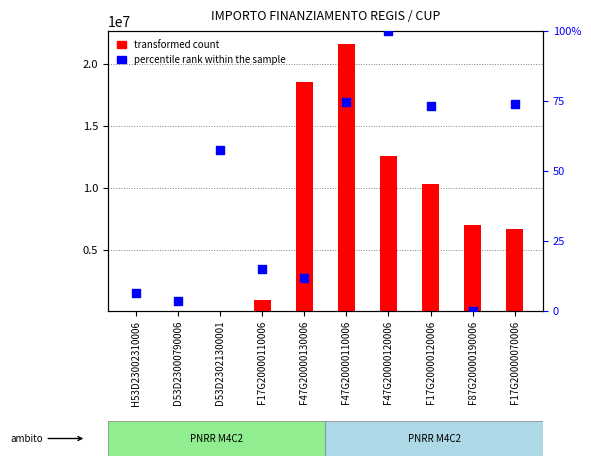

Which series has the largest Y range (max minus min)?

transformed count